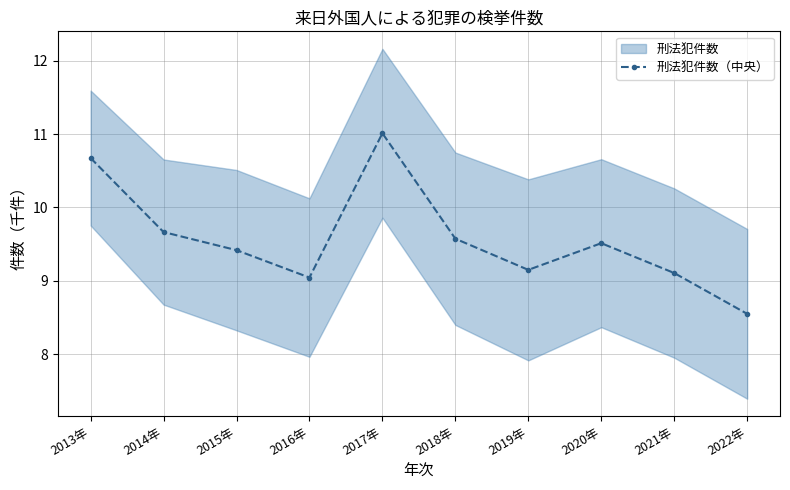

Which category has the lowest value in the 刑法犯件数（中央） series?

2022年